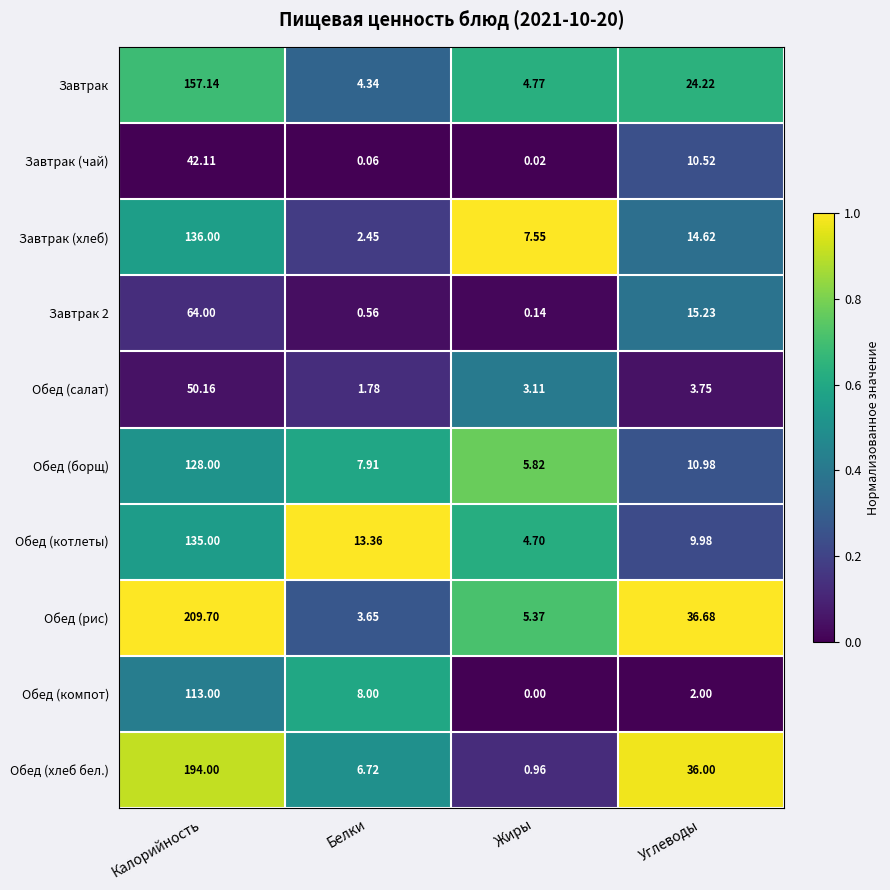

Where does the Обед (рис) series first go above 36?

Калорийность